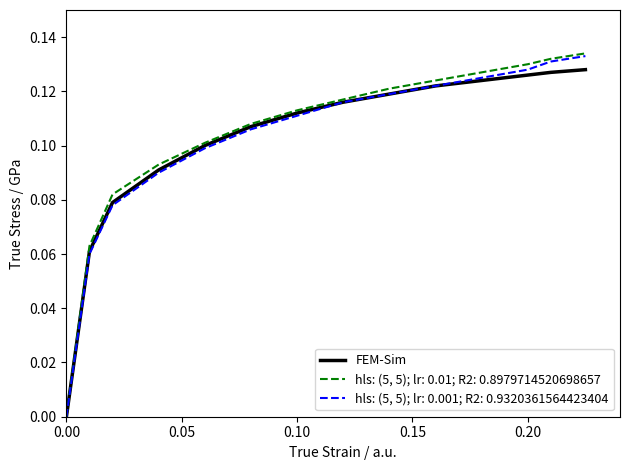

Rank the series by their average value, from highest to lowest.

hls: (5, 5); lr: 0.01; R2: 0.8979714520698657, hls: (5, 5); lr: 0.001; R2: 0.9320361564423404, FEM-Sim